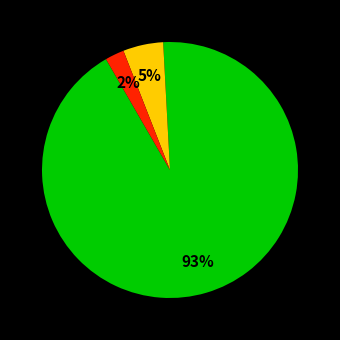

To the nearest percent, what is the average slice percentage?

33%